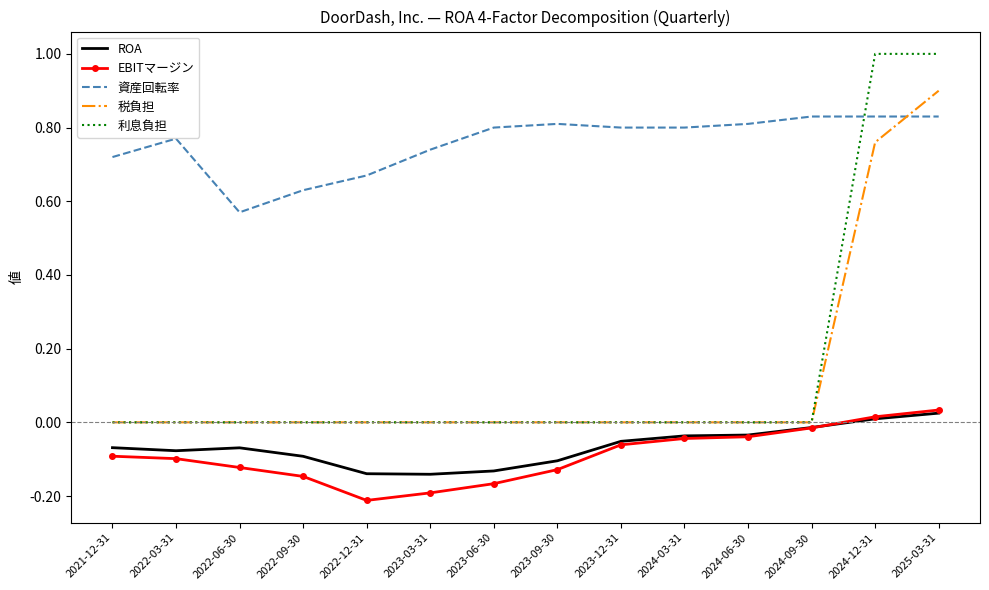

At which label is 資産回転率 closest to 0?

2022-06-30